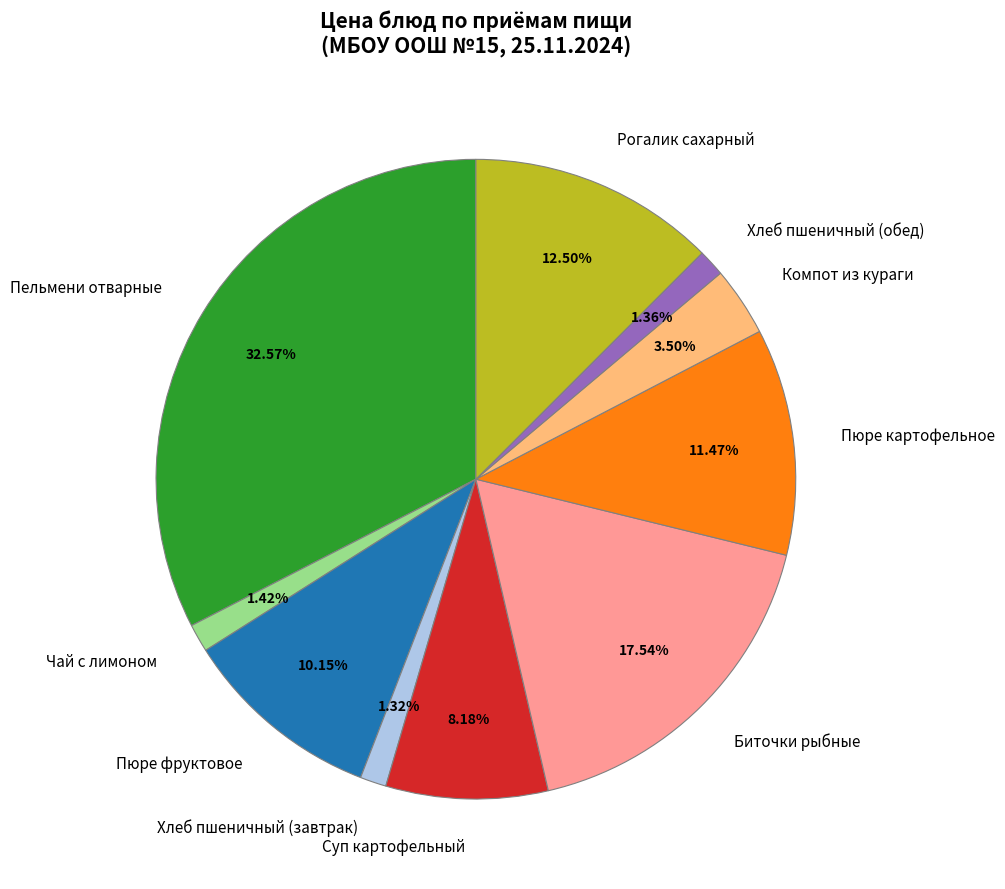

Does any single category account for the majority?

No